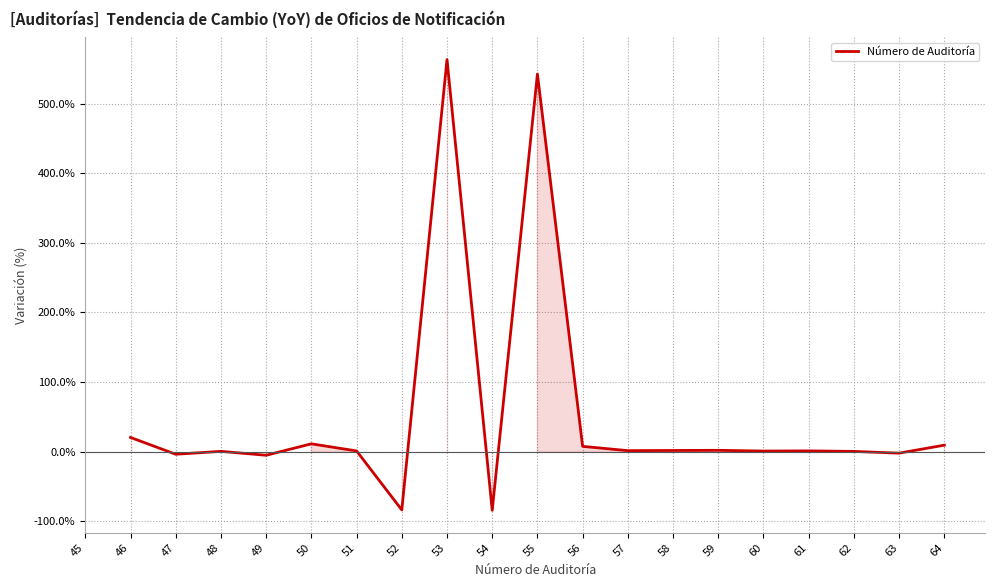

What is the greatest value displayed?

563.5